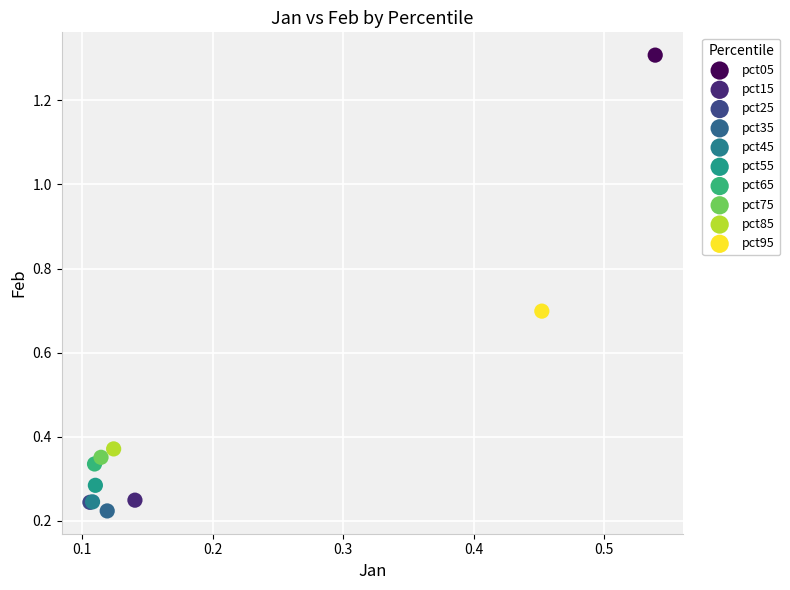

What are all the series names shown in the legend?

pct05, pct15, pct25, pct35, pct45, pct55, pct65, pct75, pct85, pct95